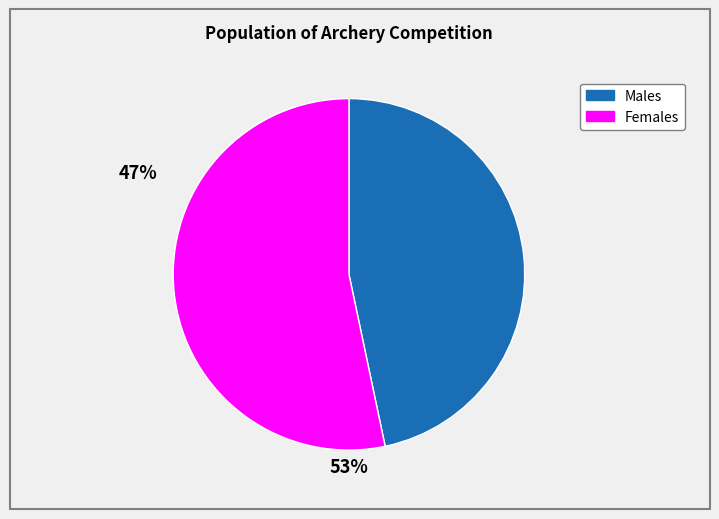

Is there any slice that represents more than half of the pie?

Yes